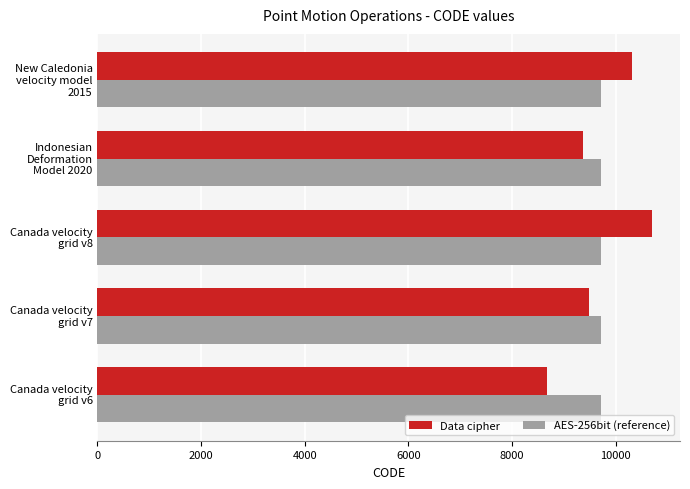

List the series in order of their peak value, lowest first.

AES-256bit (reference), Data cipher